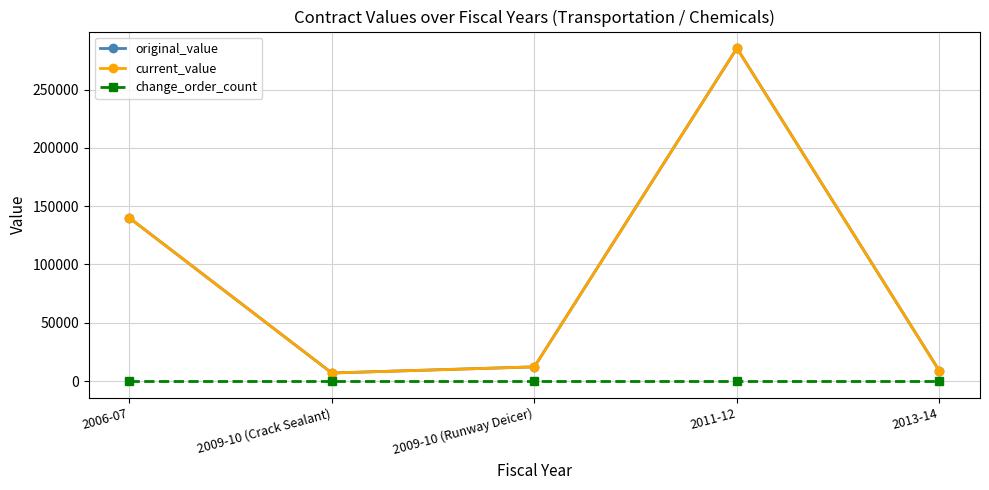

How many lines are shown in the chart?

3